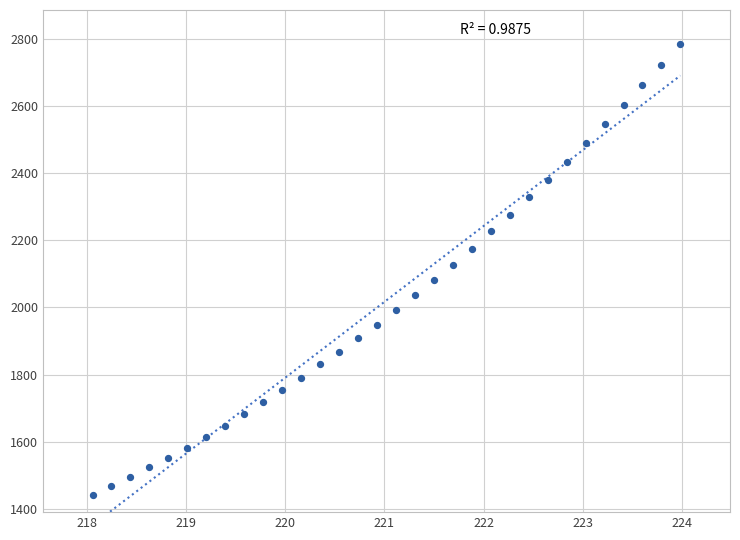

What is the range of X values (max minus min)?

5.9